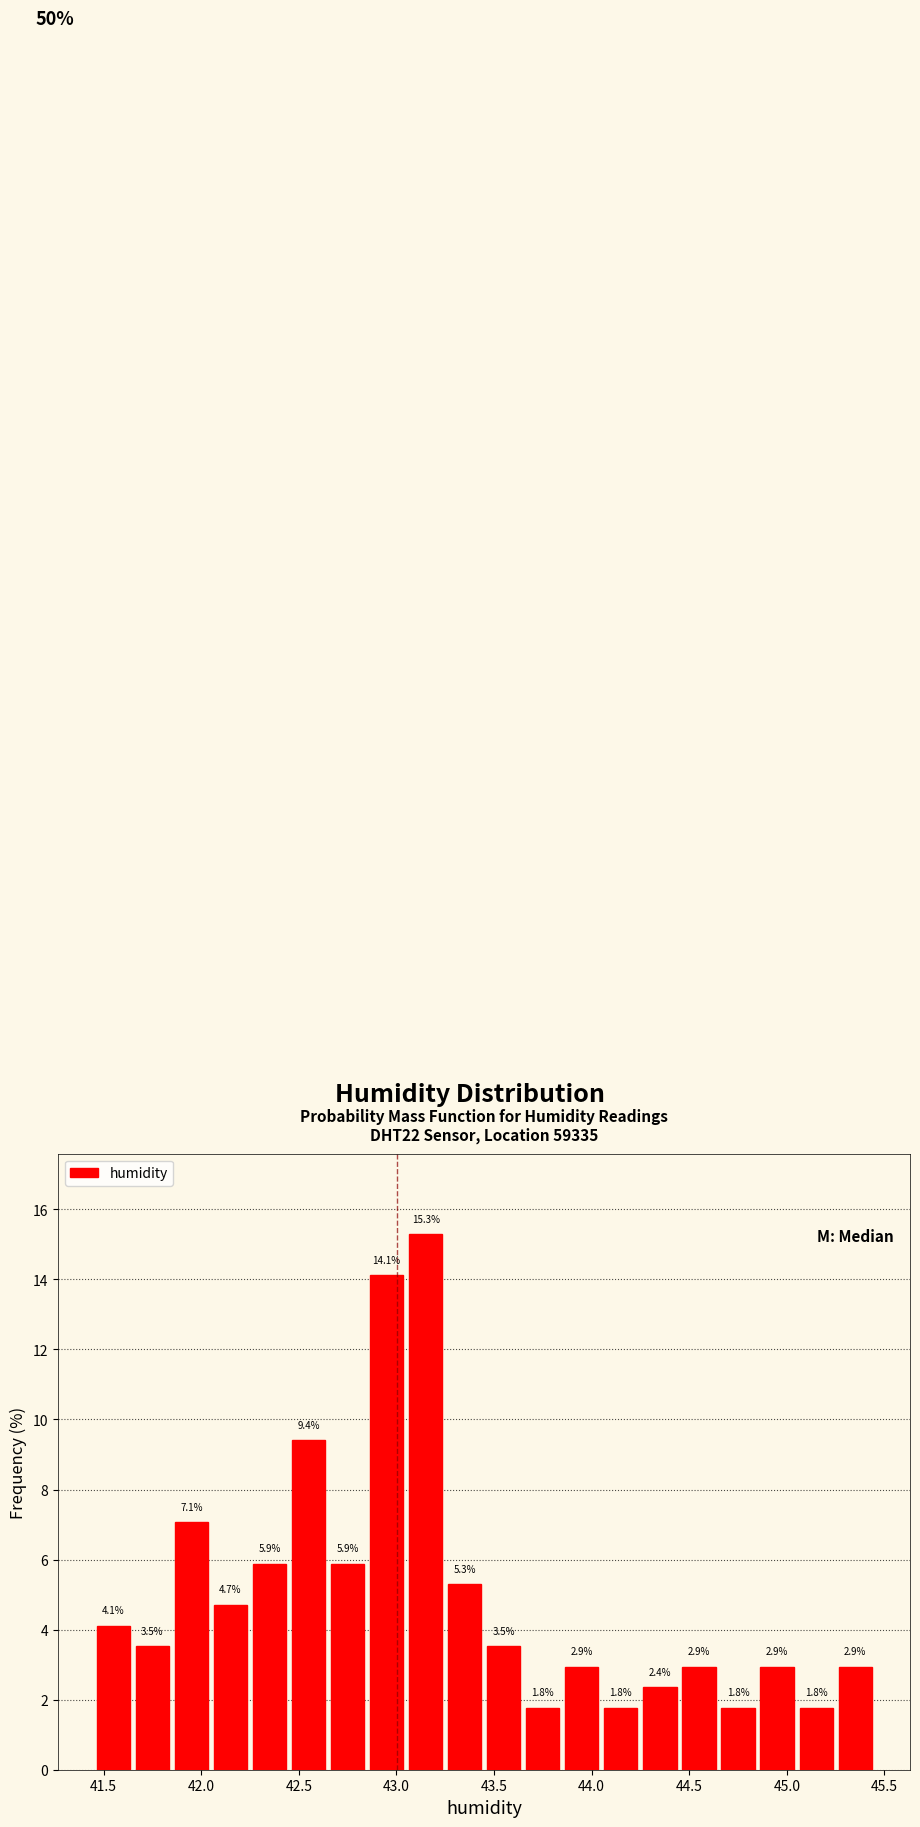

What is the height of the bar covering 44.45 to 44.65 on the x-axis?

2.9